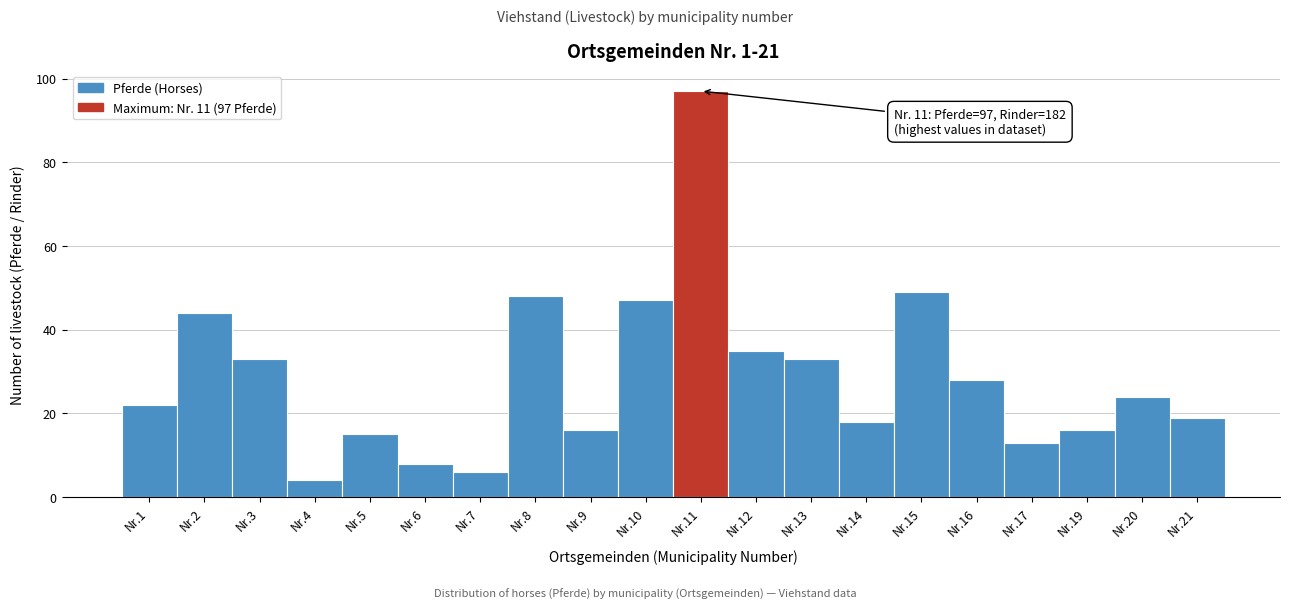

Reading left to right, extract all data points from this chart.

22	44	33	4	15	8	6	48	16	47	97	35	33	18	49	28	13	16	24	19